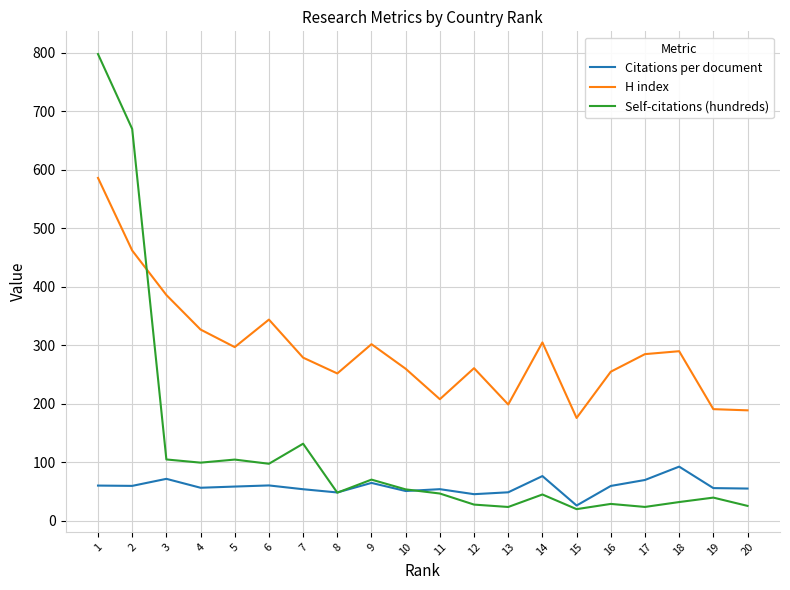

True or false: Citations per document and H index cross at least once.

False